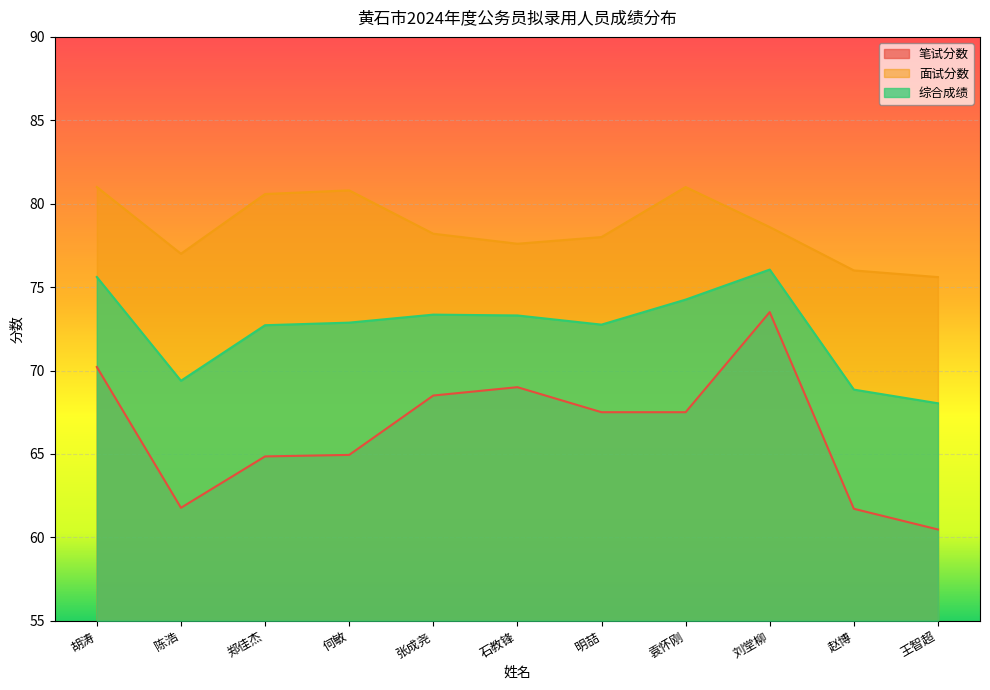

What is the lowest value of the 面试分数 series?

75.6